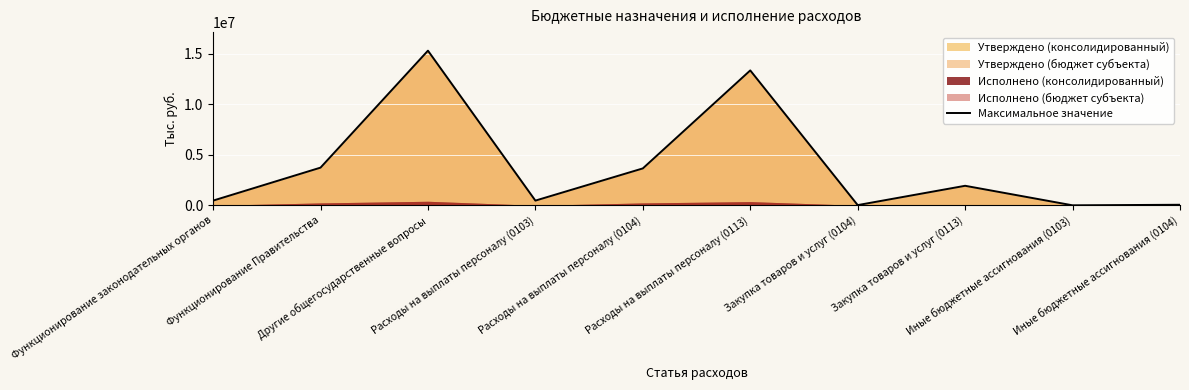

Reading right to left, list all the values displayed in this chart.

55000.0	0.1	1932600.0	22000.0	13347800.0	3651700.0	466100.0	15301500.0	3728700.0	466100.0